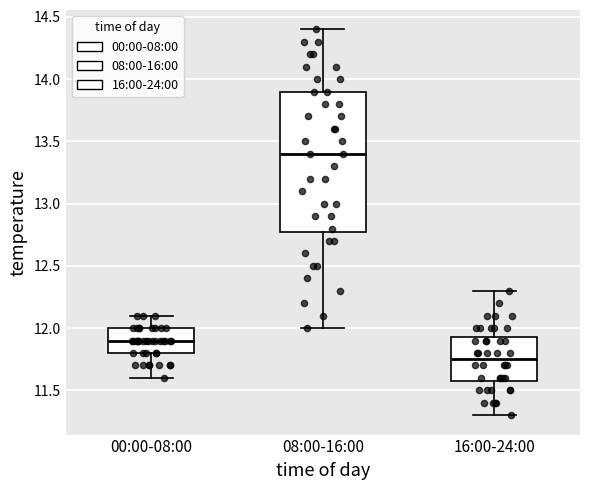

Which box's median line is the highest?

08:00-16:00